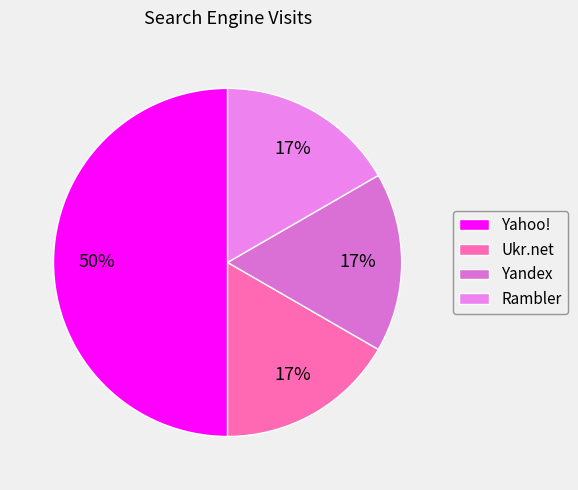

True or false: Rambler accounts for 17% of the total.

True